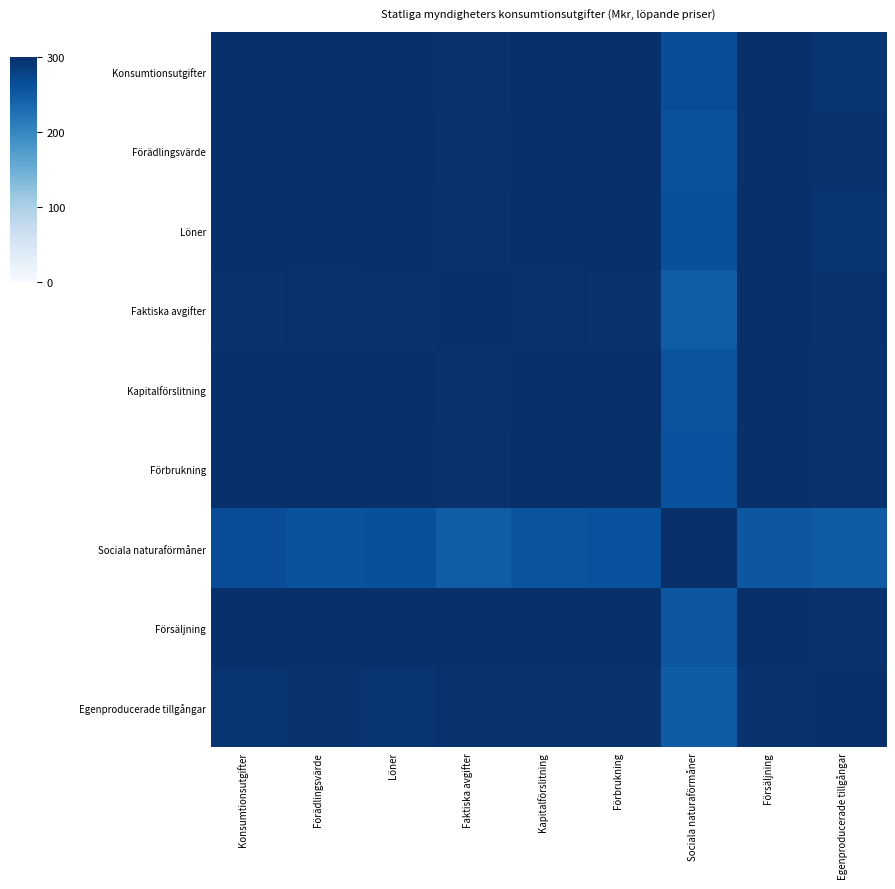

Reading left to right, what are all the values shown in this chart?

Konsumtionsutgifter: Konsumtionsutgifter=300.0	Förädlingsvärde=299.6	Löner=299.9	Faktiska avgifter=295.4	Kapitalförslitning=299.4	Förbrukning=299.7	Sociala naturaförmåner=266.1	Försäljning=298.6	Egenproducerade tillgångar=294.0
Förädlingsvärde: Konsumtionsutgifter=299.6	Förädlingsvärde=300.0	Löner=299.9	Faktiska avgifter=297.3	Kapitalförslitning=300.0	Förbrukning=299.7	Sociala naturaförmåner=259.3	Försäljning=299.5	Egenproducerade tillgångar=295.8
Löner: Konsumtionsutgifter=299.9	Förädlingsvärde=299.9	Löner=300.0	Faktiska avgifter=296.2	Kapitalförslitning=299.7	Förbrukning=299.8	Sociala naturaförmåner=263.0	Försäljning=299.0	Egenproducerade tillgångar=295.0
Faktiska avgifter: Konsumtionsutgifter=295.4	Förädlingsvärde=297.3	Löner=296.2	Faktiska avgifter=300.0	Kapitalförslitning=297.4	Förbrukning=296.0	Sociala naturaförmåner=248.1	Försäljning=297.9	Egenproducerade tillgångar=296.7
Kapitalförslitning: Konsumtionsutgifter=299.4	Förädlingsvärde=300.0	Löner=299.7	Faktiska avgifter=297.4	Kapitalförslitning=300.0	Förbrukning=299.7	Sociala naturaförmåner=258.3	Försäljning=299.7	Egenproducerade tillgångar=296.0
Förbrukning: Konsumtionsutgifter=299.7	Förädlingsvärde=299.7	Löner=299.8	Faktiska avgifter=296.0	Kapitalförslitning=299.7	Förbrukning=300.0	Sociala naturaförmåner=261.9	Försäljning=299.2	Egenproducerade tillgångar=295.5
Sociala naturaförmåner: Konsumtionsutgifter=266.1	Förädlingsvärde=259.3	Löner=263.0	Faktiska avgifter=248.1	Kapitalförslitning=258.3	Förbrukning=261.9	Sociala naturaförmåner=300.0	Försäljning=255.2	Egenproducerade tillgångar=249.5
Försäljning: Konsumtionsutgifter=298.6	Förädlingsvärde=299.5	Löner=299.0	Faktiska avgifter=297.9	Kapitalförslitning=299.7	Förbrukning=299.2	Sociala naturaförmåner=255.2	Försäljning=300.0	Egenproducerade tillgångar=296.4
Egenproducerade tillgångar: Konsumtionsutgifter=294.0	Förädlingsvärde=295.8	Löner=295.0	Faktiska avgifter=296.7	Kapitalförslitning=296.0	Förbrukning=295.5	Sociala naturaförmåner=249.5	Försäljning=296.4	Egenproducerade tillgångar=300.0